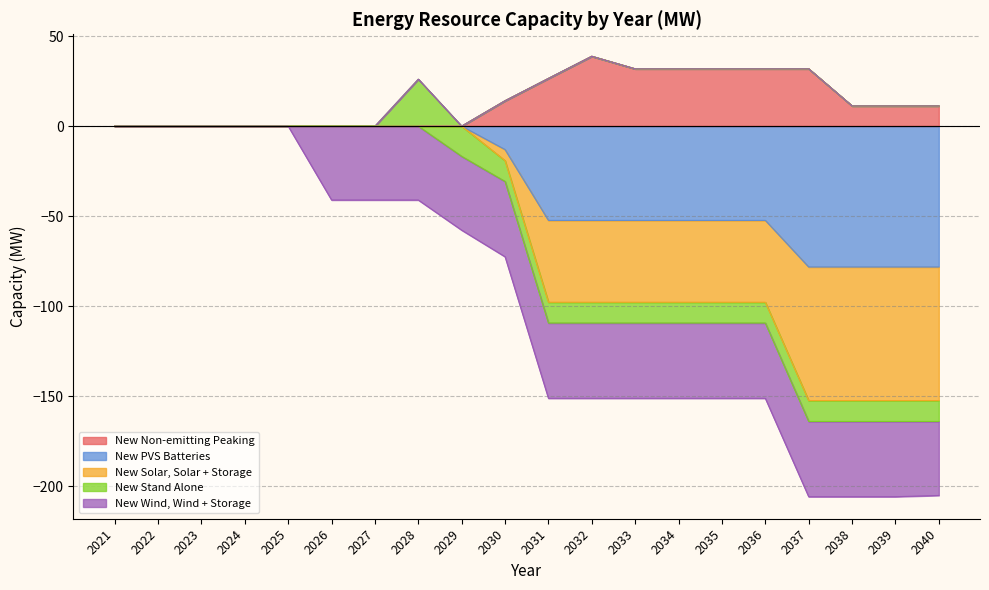

What is the highest value of the New Non-emitting Peaking series?

38.8